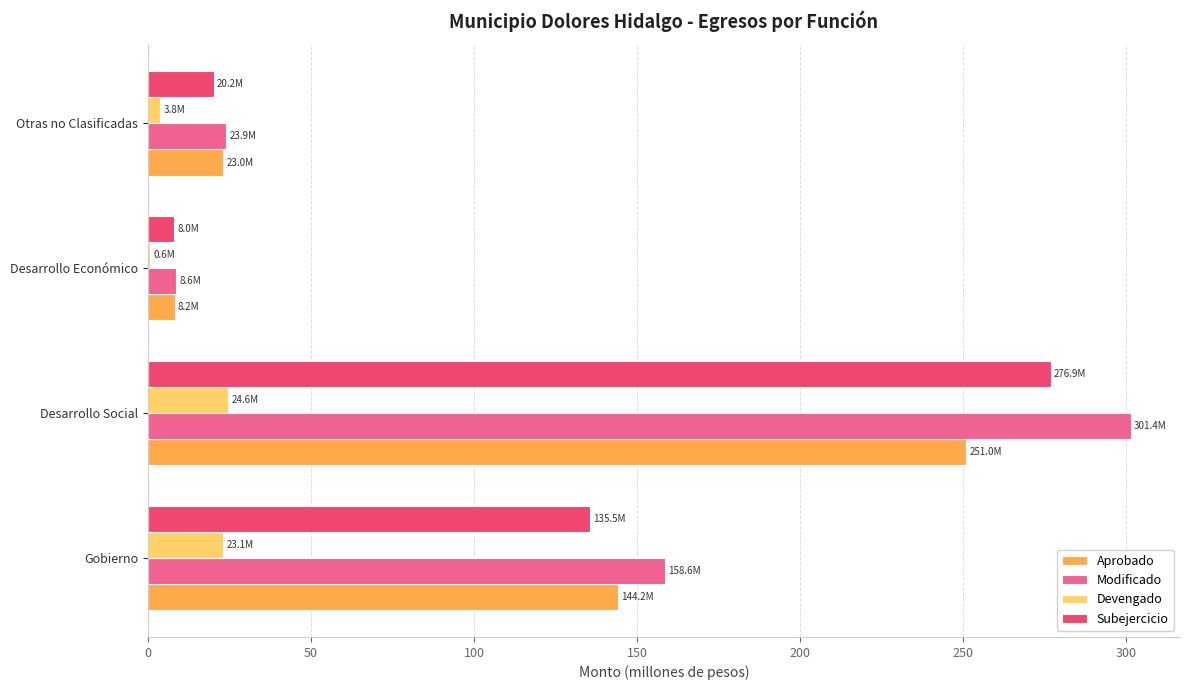

What is the sum of all Devengado values?

52.1